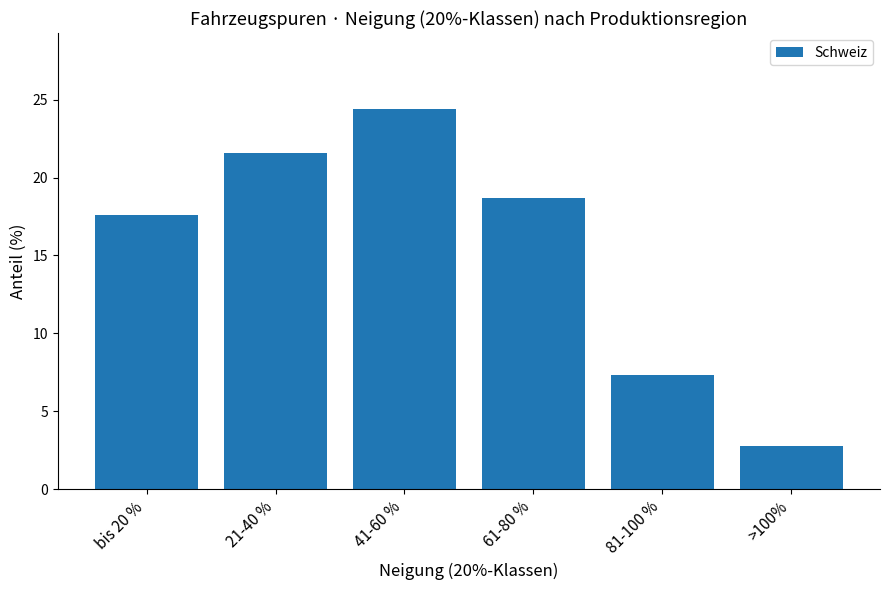

Where does the data first go above 18?

21-40 %